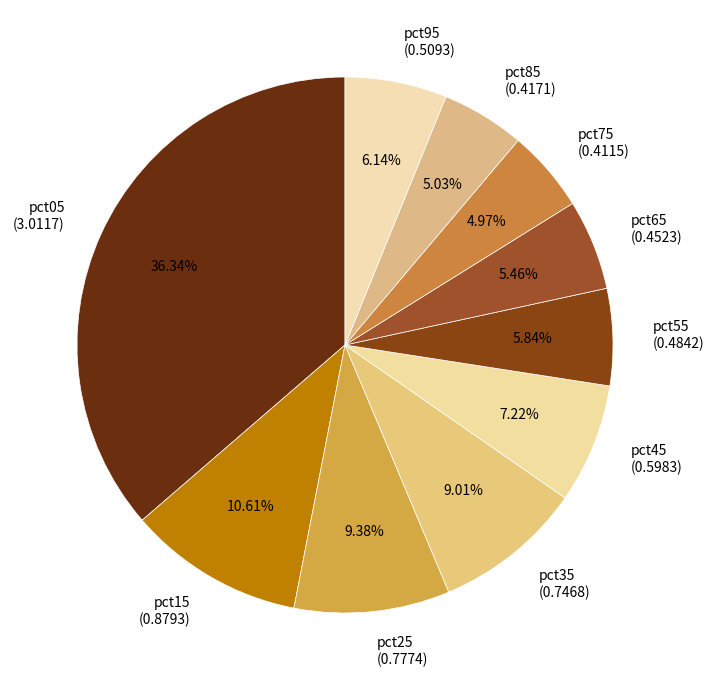

Does any single category account for the majority?

No